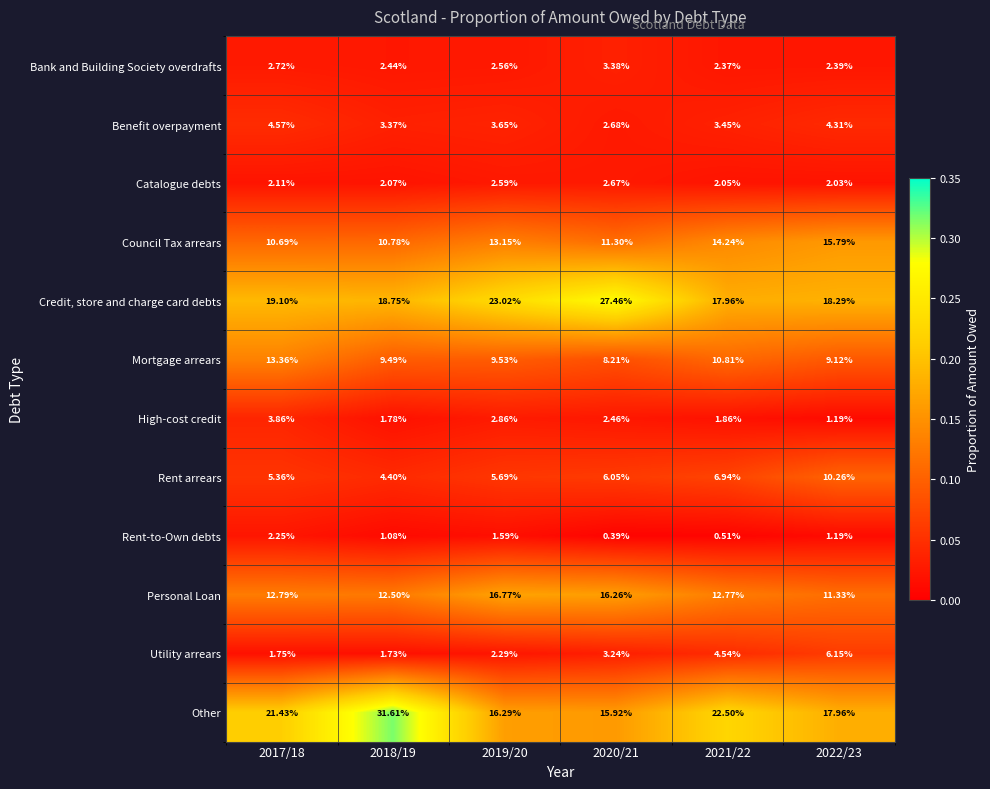

Between 2020/21 and 2022/23, which series saw the biggest shift?

Credit, store and charge card debts